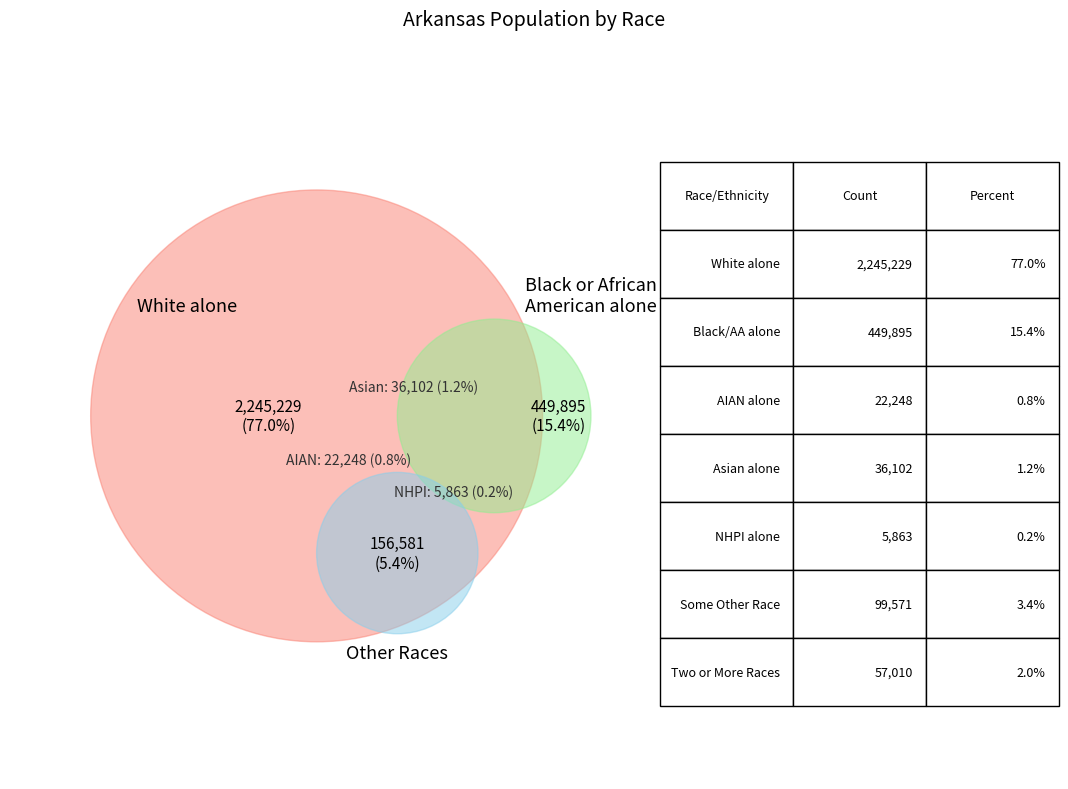

How many segments does this pie chart have?

7